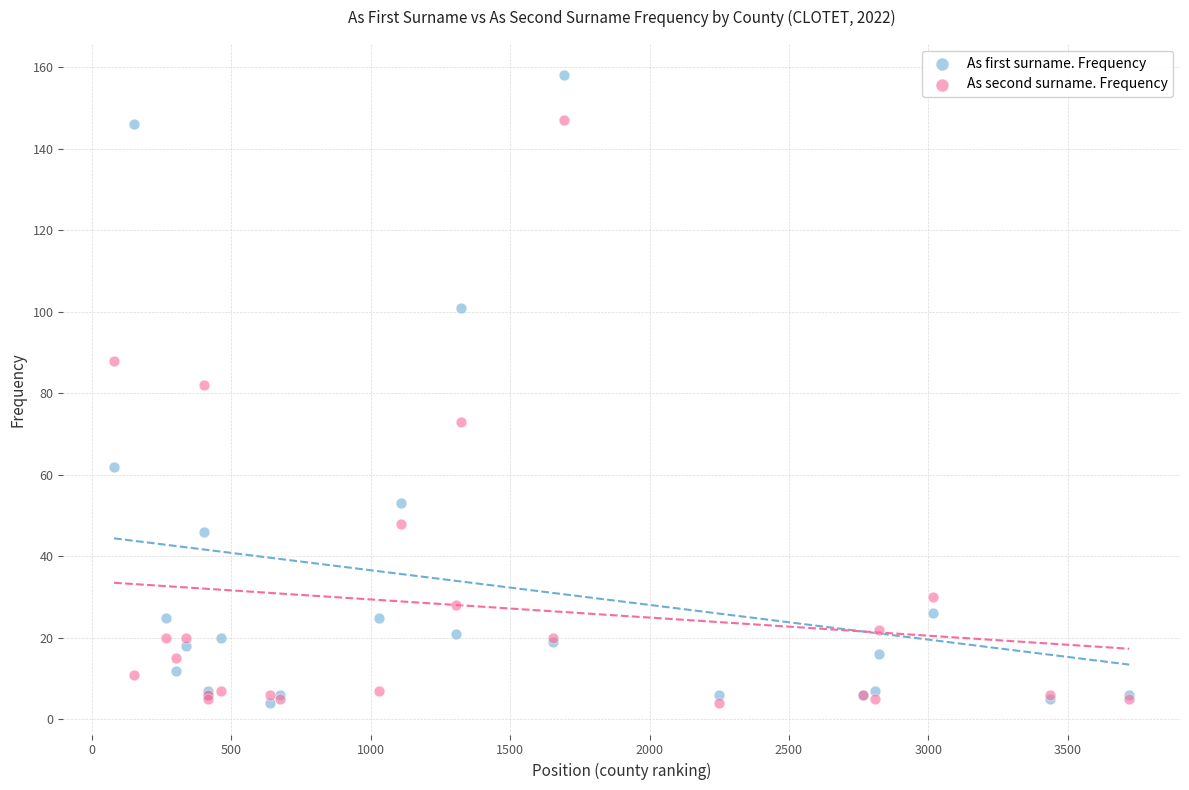

What are all the series names shown in the legend?

As first surname. Frequency, As second surname. Frequency